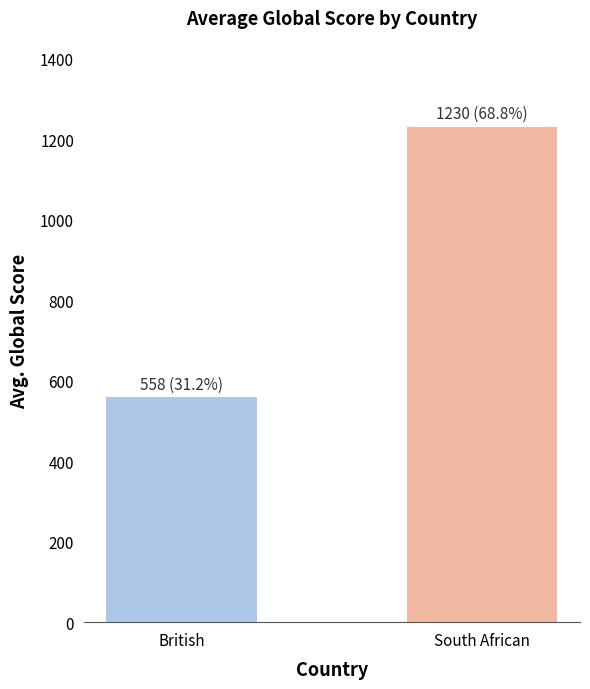

The value at British is 558.5. True or false?

True